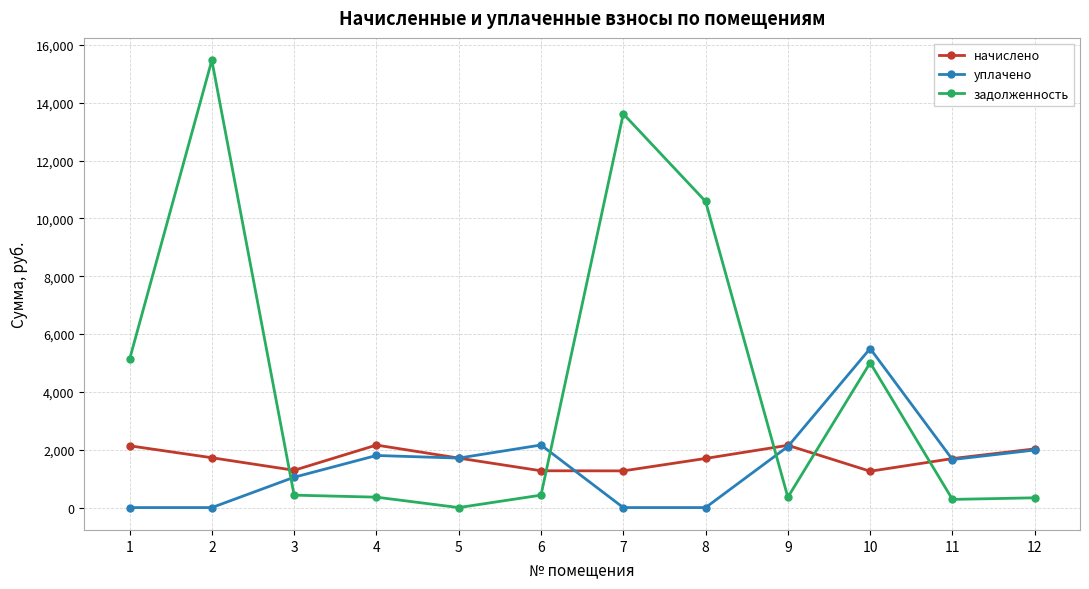

What is the sum of the уплачено values at 5 and 1?

1711.5